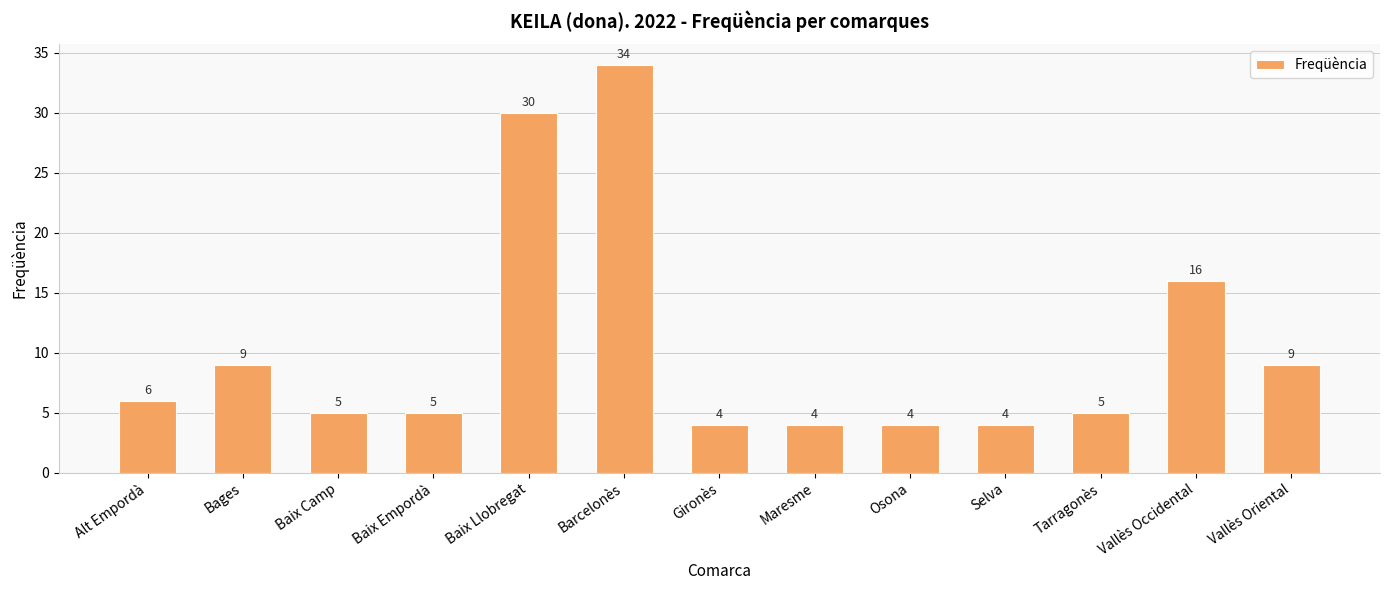

What is the value of the 11th bar from the left?

5